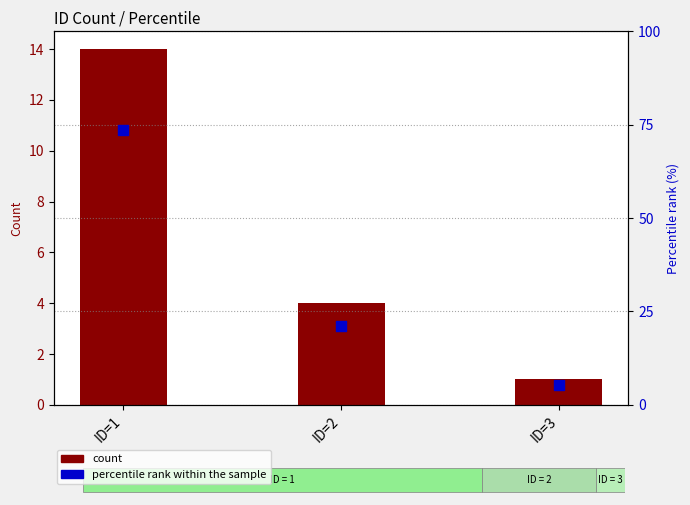

Which series reaches the maximum Y coordinate?

percentile rank within sample